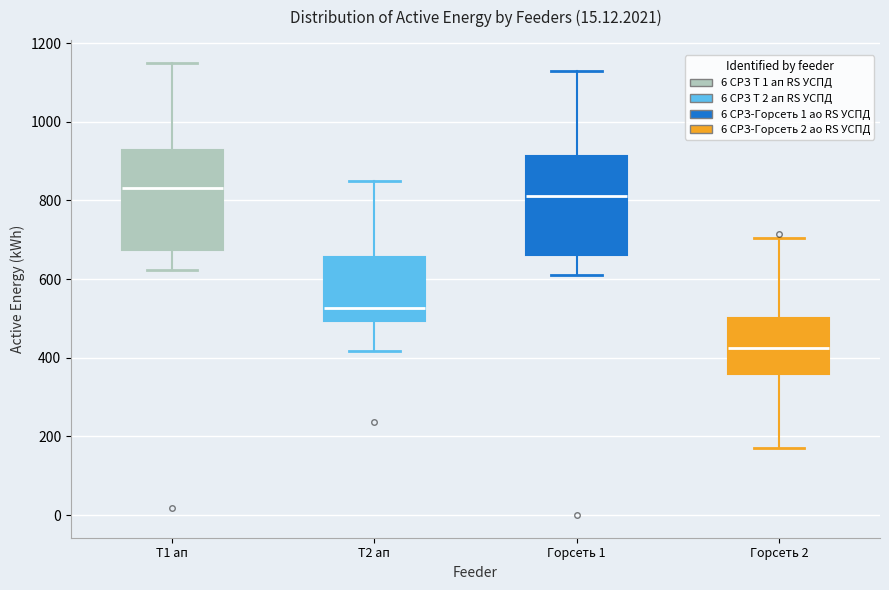

Which box's median line is the lowest?

Горсеть 2